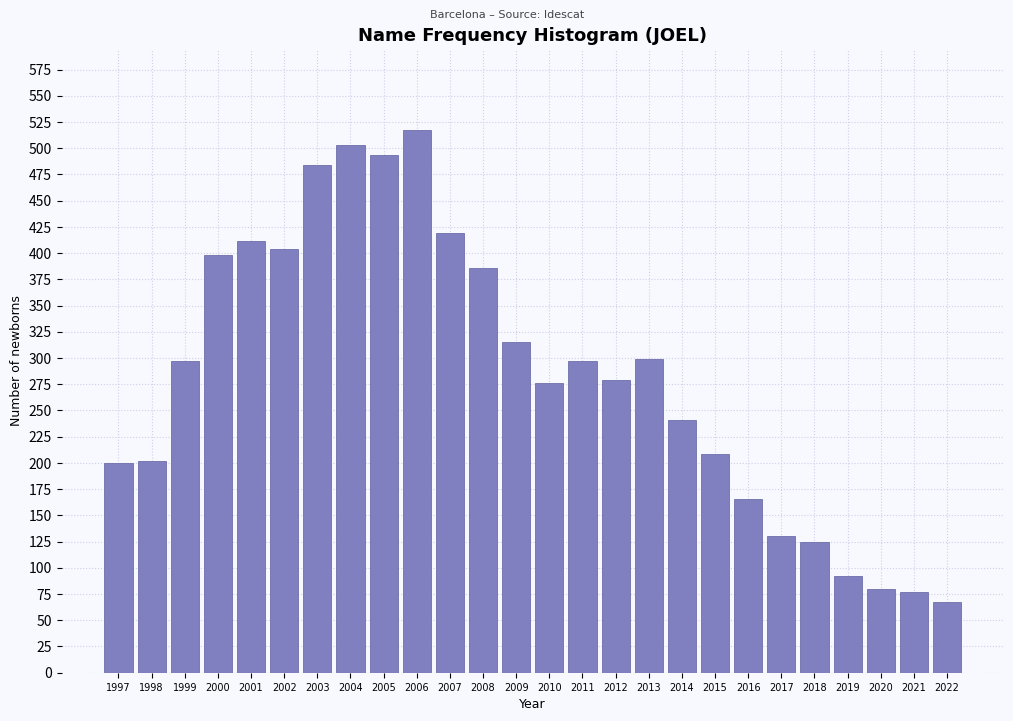

What is the approximate value at 1999?

297